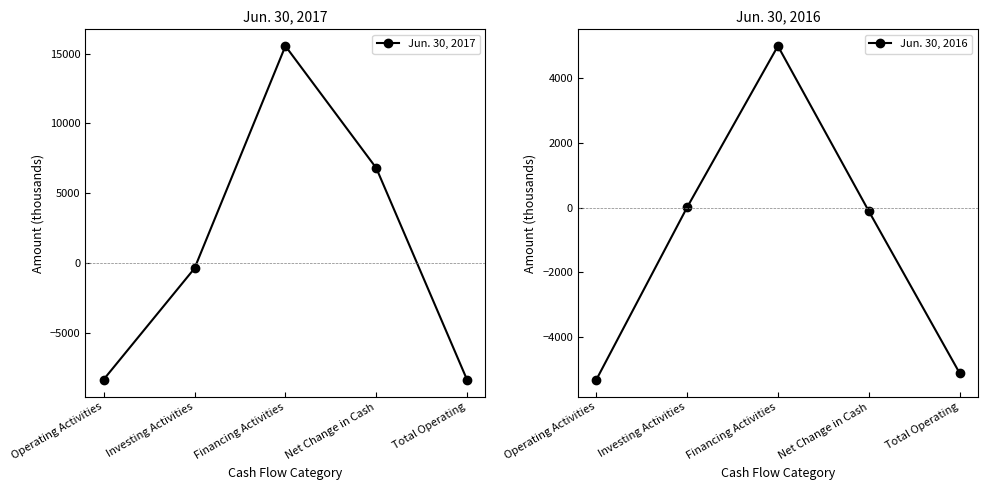

What is the difference between the Jun. 30, 2017 values at Investing Activities and Financing Activities?

15909